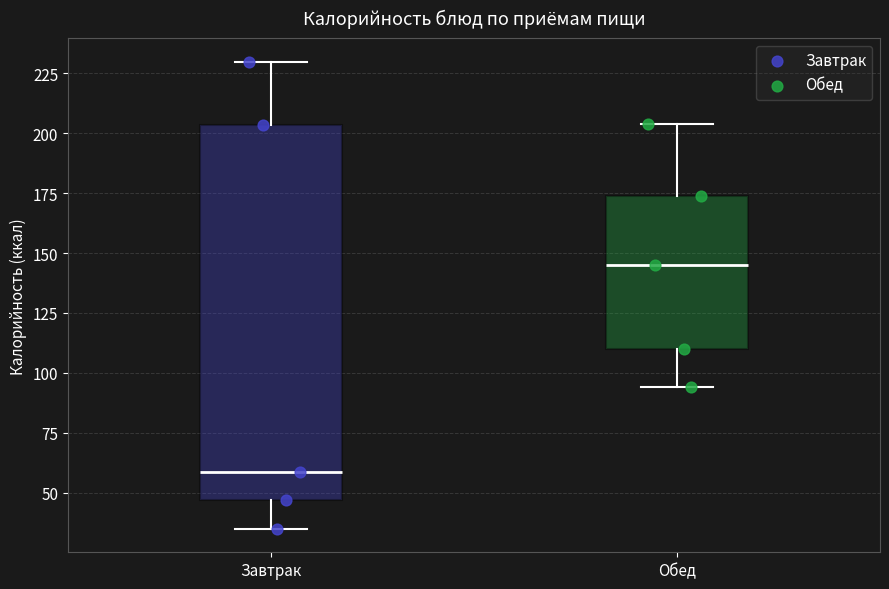

Where does the median line of the box for Завтрак sit on the y-axis? The values are not printed on the chart, so give them approximately, as read against the axis.

60